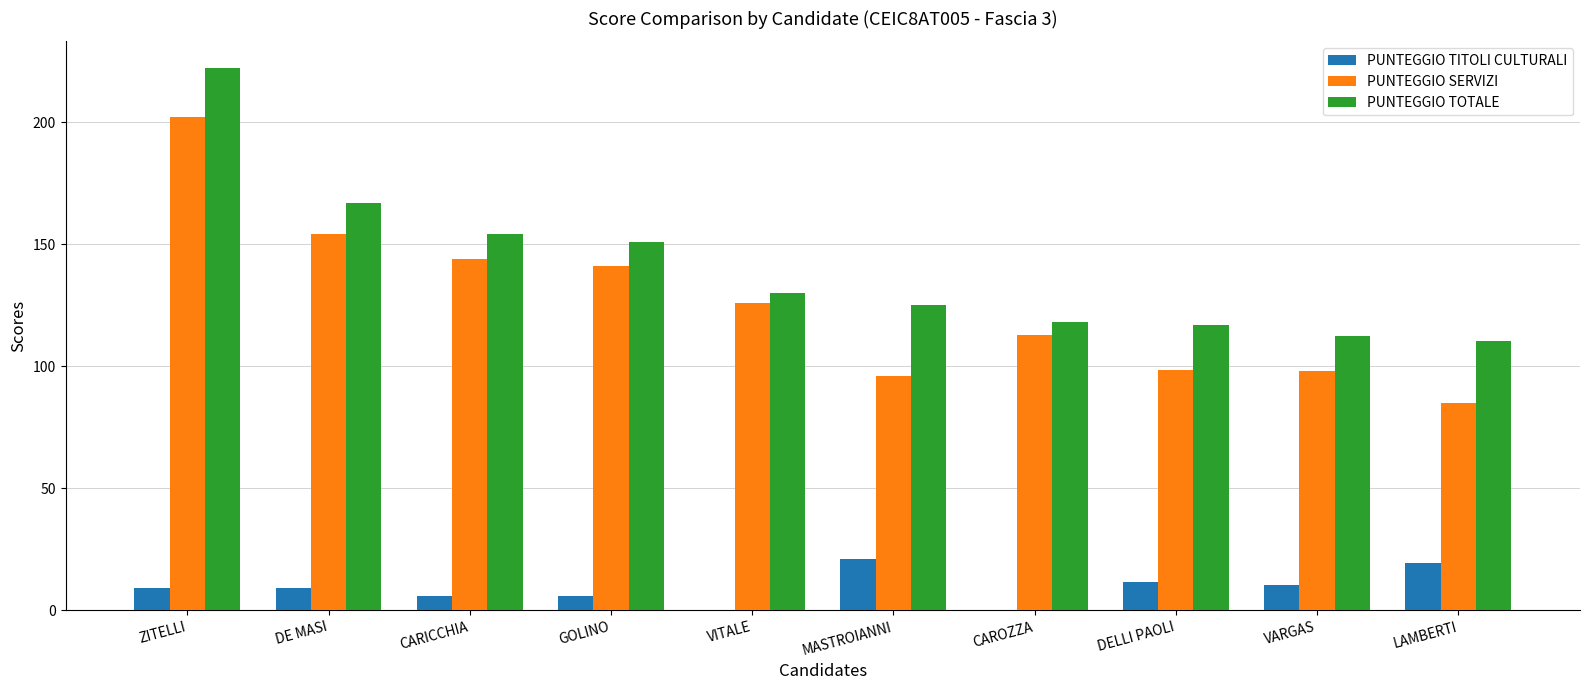

The value of PUNTEGGIO TOTALE at GOLINO is 151.0. True or false?

True